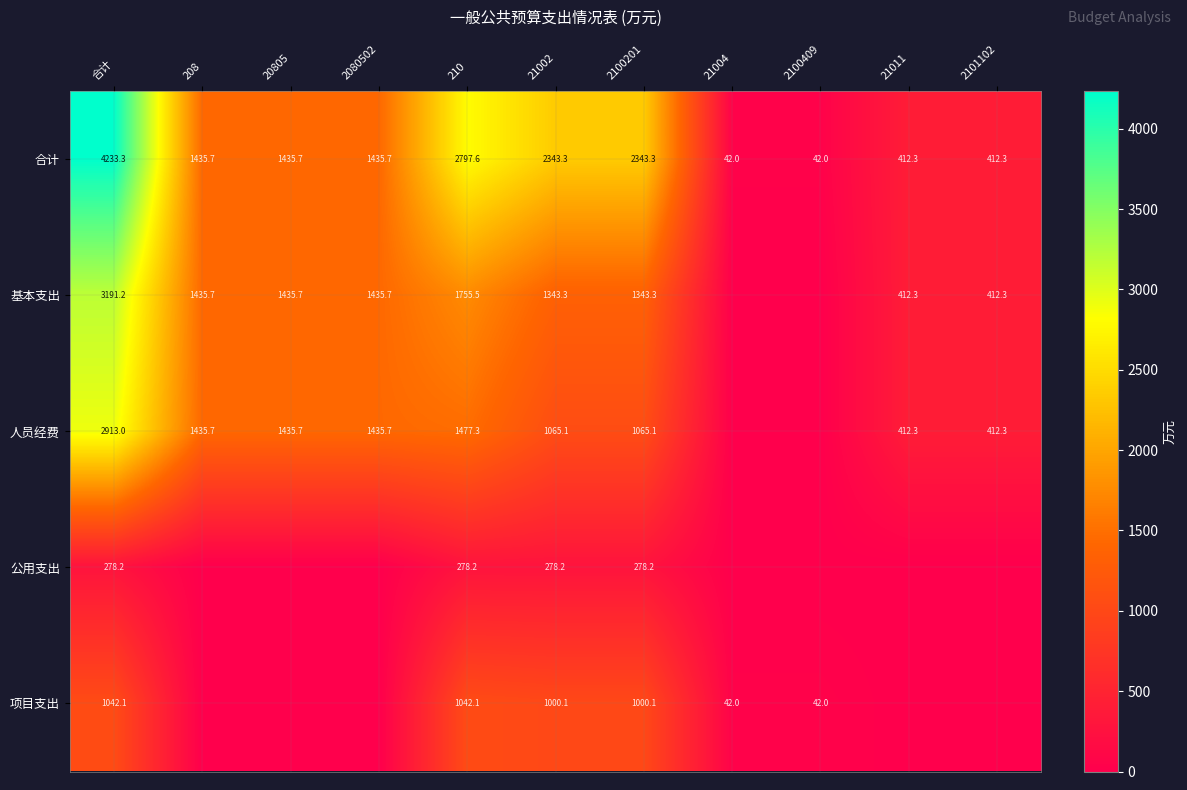

What is the total value across all series at 2100201?

6030.0